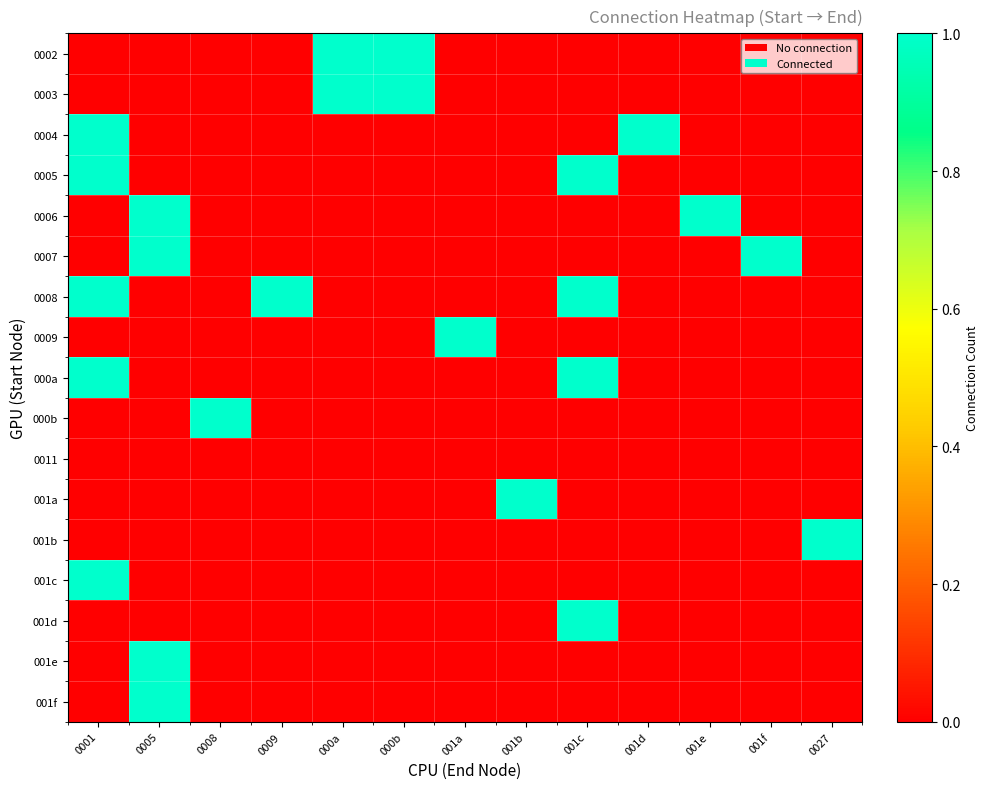

Which has a higher value, 0005 or 001a?

0005